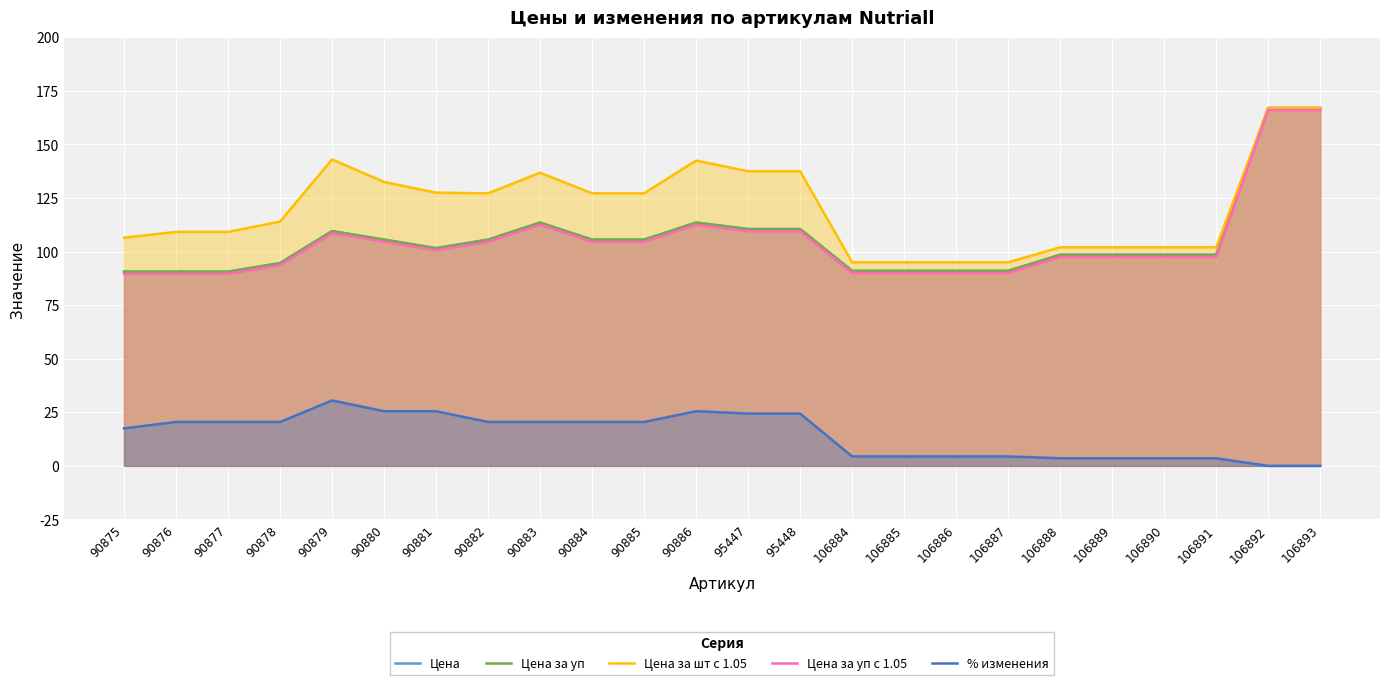

Between 90878 and 90884, which series saw the biggest shift?

Цена за шт с 1.05